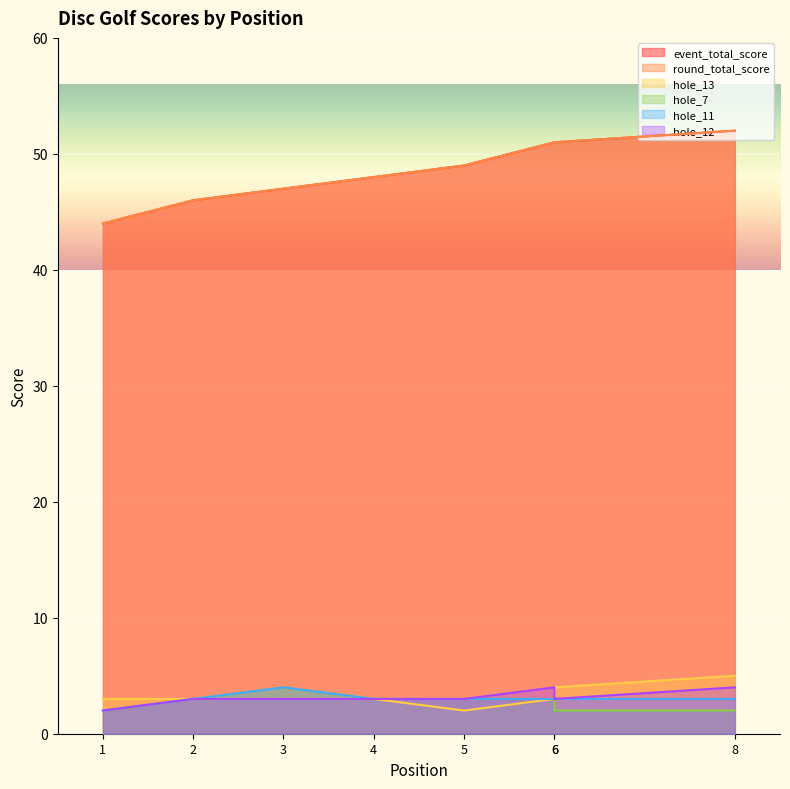

True or false: hole_11 has more than 1 points higher than both neighbors.

False